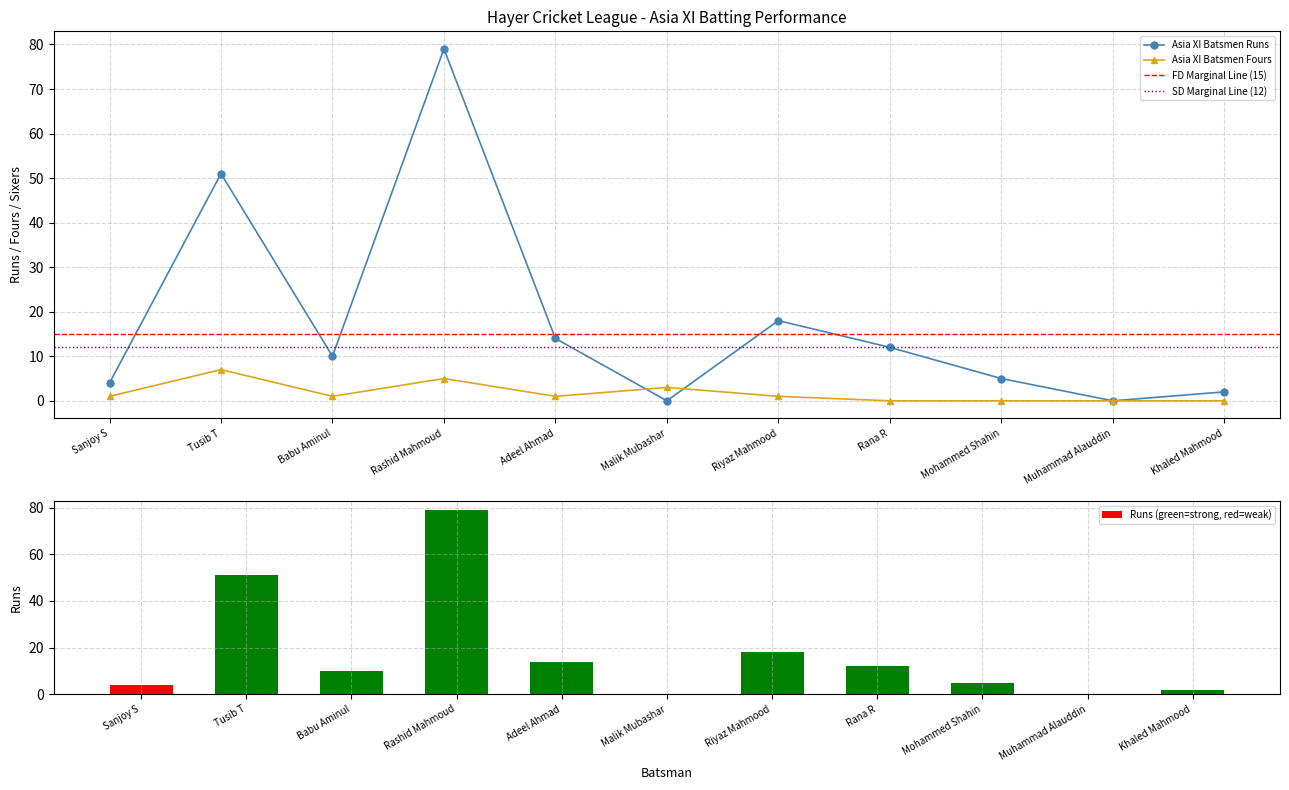

What is the difference between the maximum and minimum values in the Asia XI Batsmen Fours series?

7